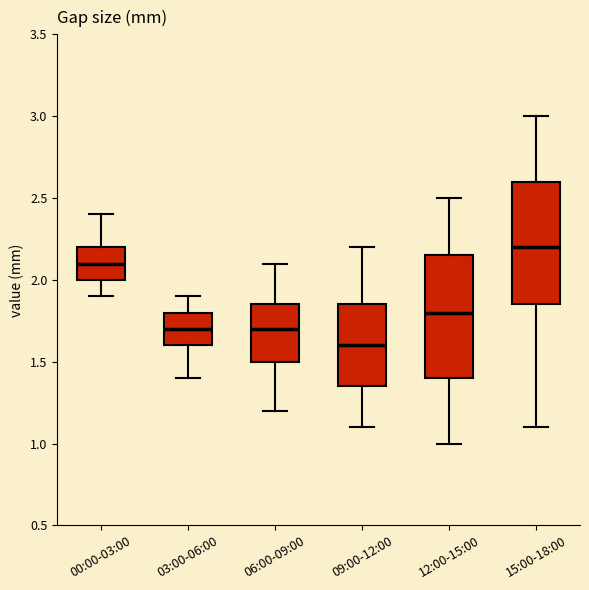

Reading left to right, transcribe this box plot: for each box, give where its median line is, the range the box spans, and where its two whiskers end, as read against the y-axis. The values are not printed on the chart, so give them approximately, as read against the axis.

00:00-03:00: median 2.10, box 2.00 to 2.20, whiskers 1.90 to 2.40
03:00-06:00: median 1.70, box 1.60 to 1.80, whiskers 1.40 to 1.90
06:00-09:00: median 1.70, box 1.50 to 1.85, whiskers 1.20 to 2.10
09:00-12:00: median 1.60, box 1.35 to 1.85, whiskers 1.10 to 2.20
12:00-15:00: median 1.80, box 1.40 to 2.15, whiskers 1.00 to 2.50
15:00-18:00: median 2.20, box 1.85 to 2.60, whiskers 1.10 to 3.00